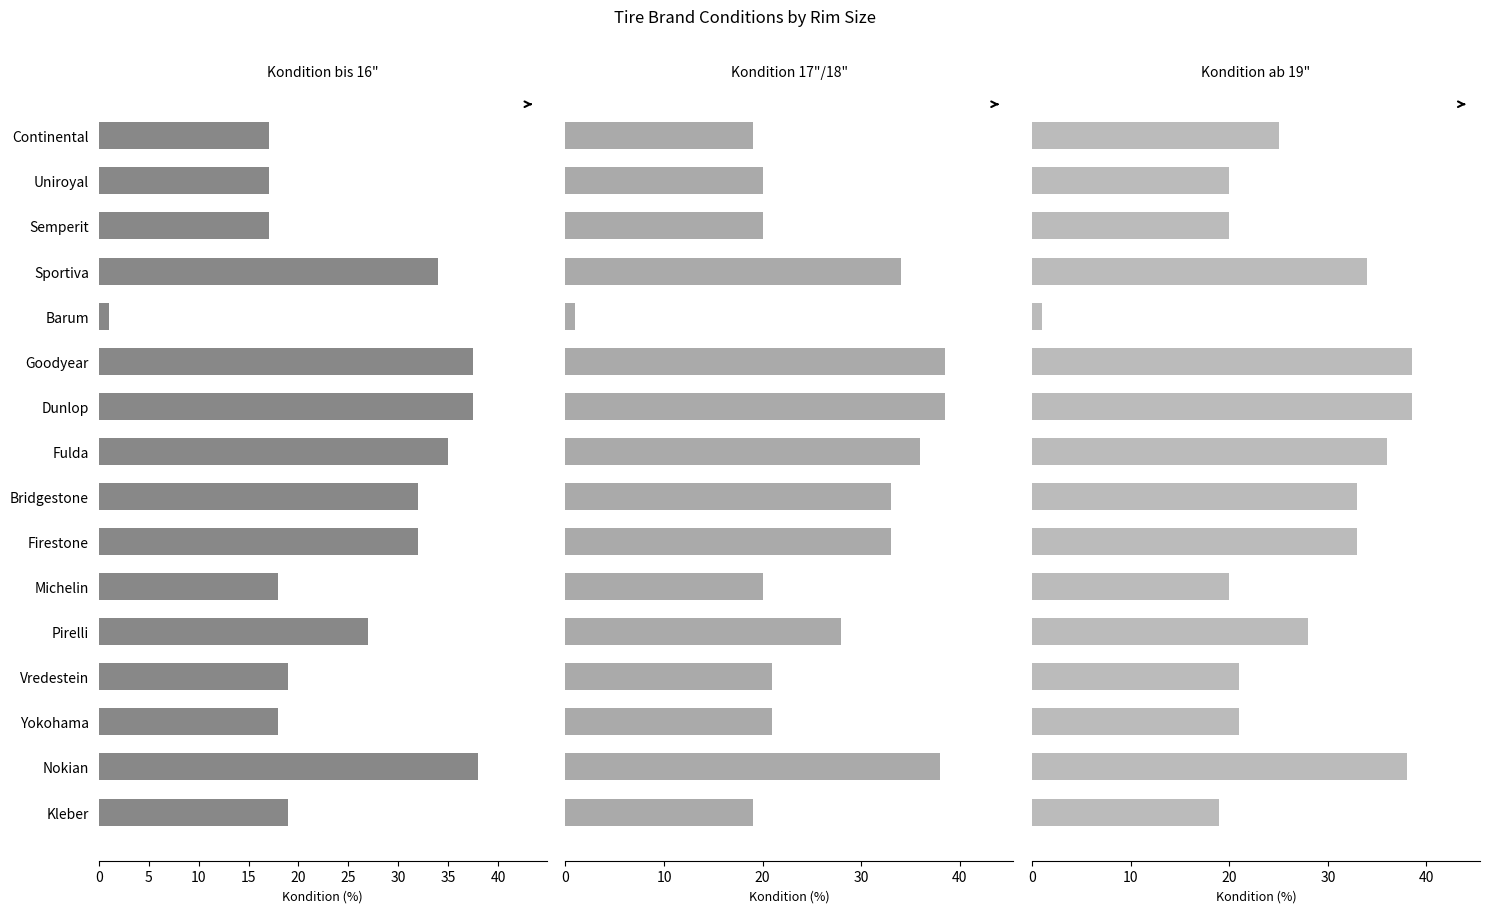

Rank the series by their average value, from highest to lowest.

Kondition ab 19", Kondition 17"/18", Kondition bis 16"